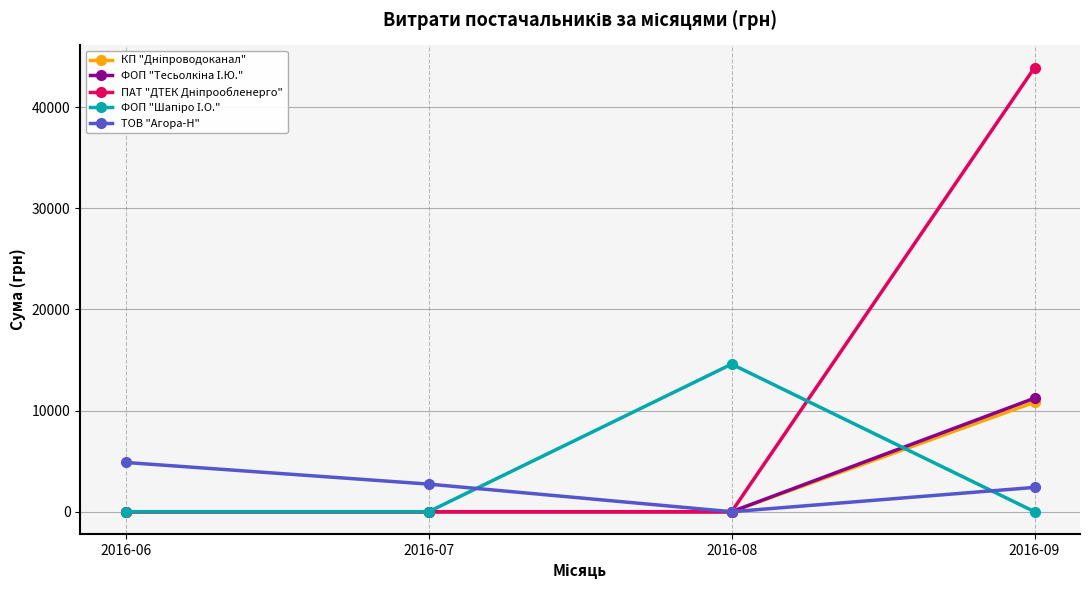

What is the difference between the highest and lowest values at 2016-08?

14586.4